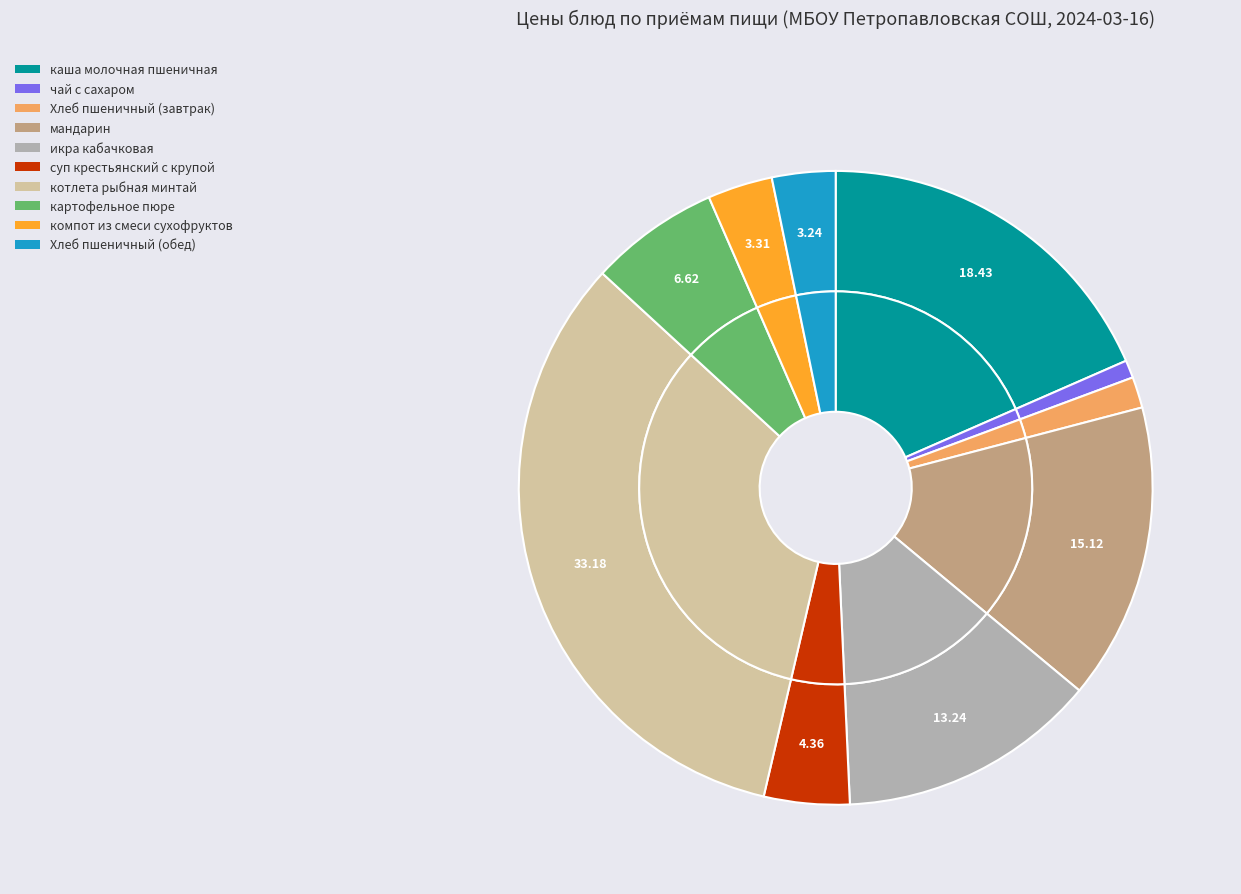

How many segments does this pie chart have?

10